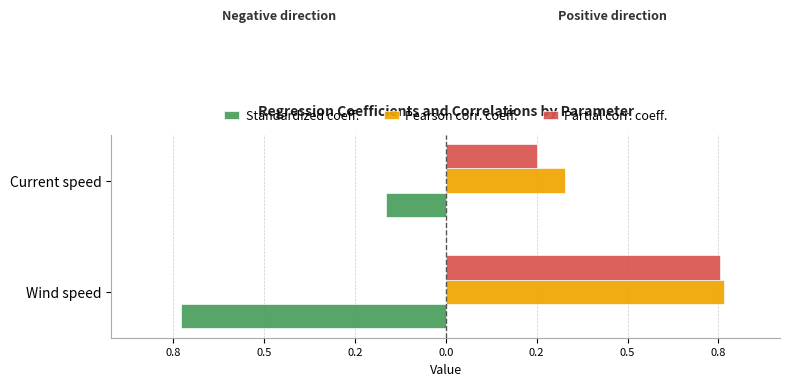

What are all the series names shown in the legend?

Standardized coeff., Pearson corr. coeff., Partial corr. coeff.